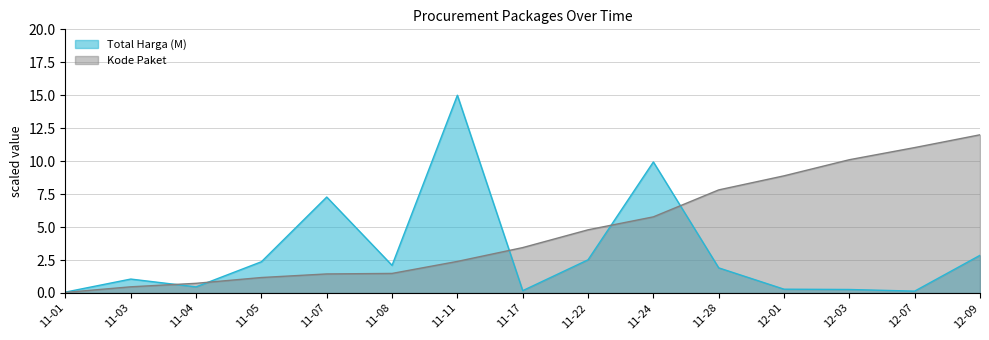

At how many categories does at least one series exceed 4?

9